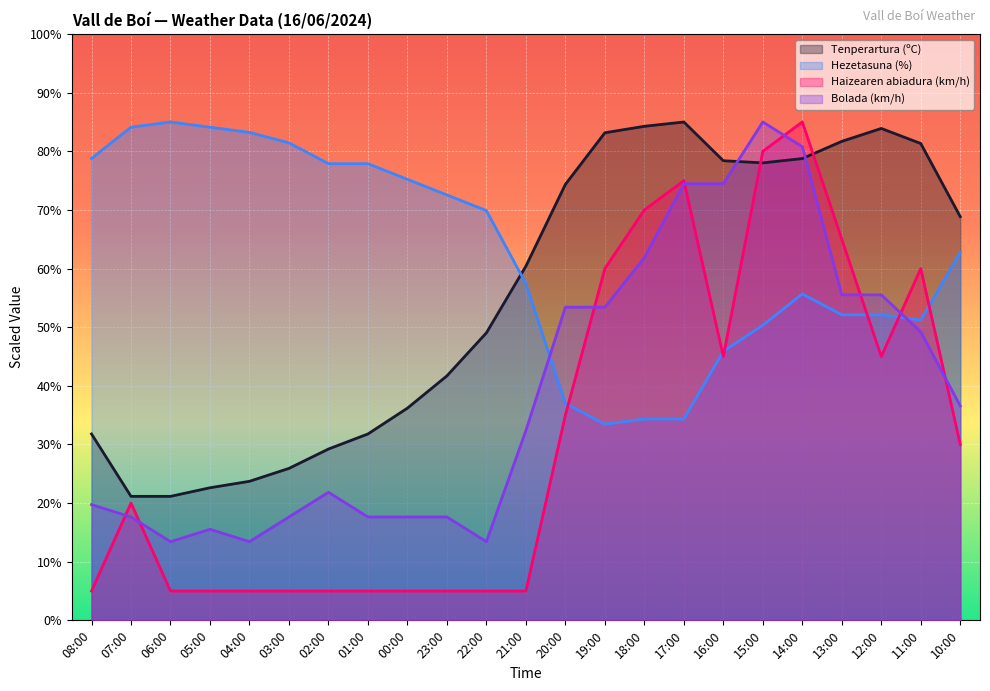

What is the difference between the maximum and second lowest values in the Hezetasuna (%) series?

50.7